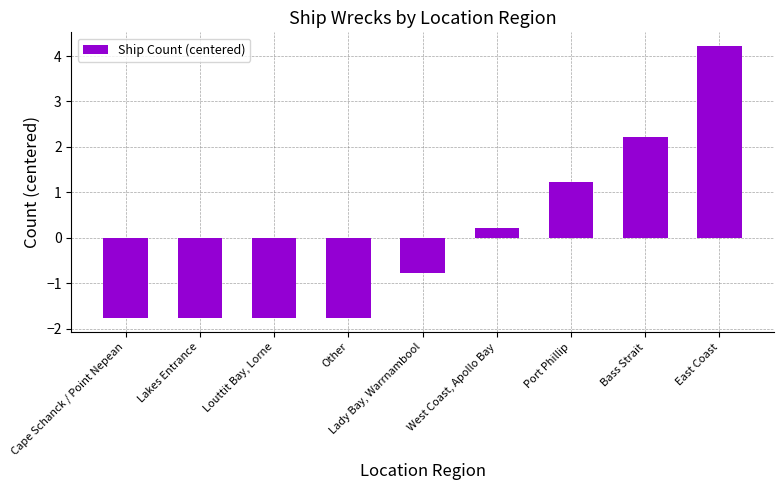

What is the change in value from Lakes Entrance to Port Phillip?

+3.0